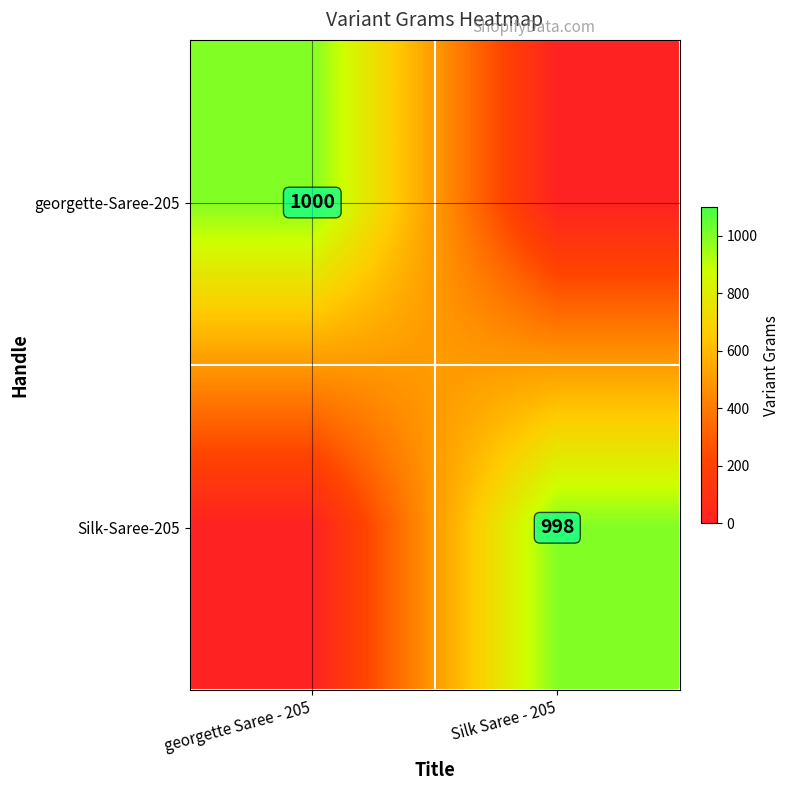

True or false: georgette-Saree-205 has a value of 1000 at georgette Saree - 205.

True